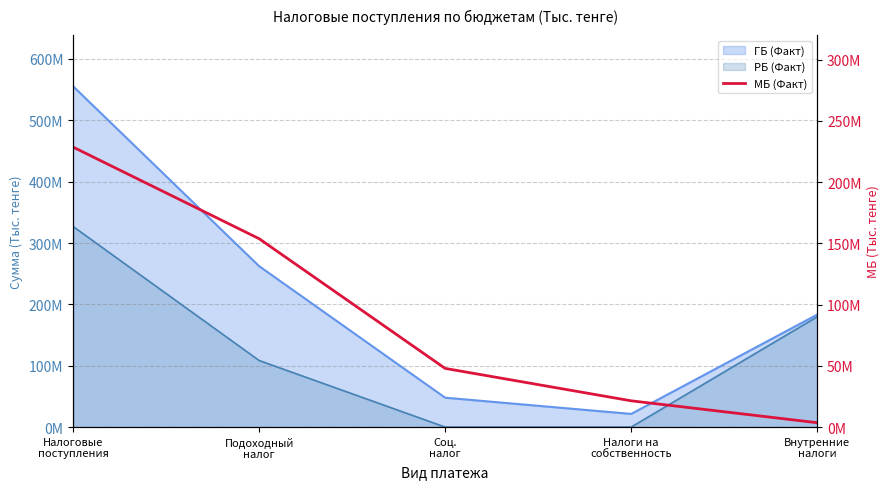

Does the chart have visible grid lines?

Yes